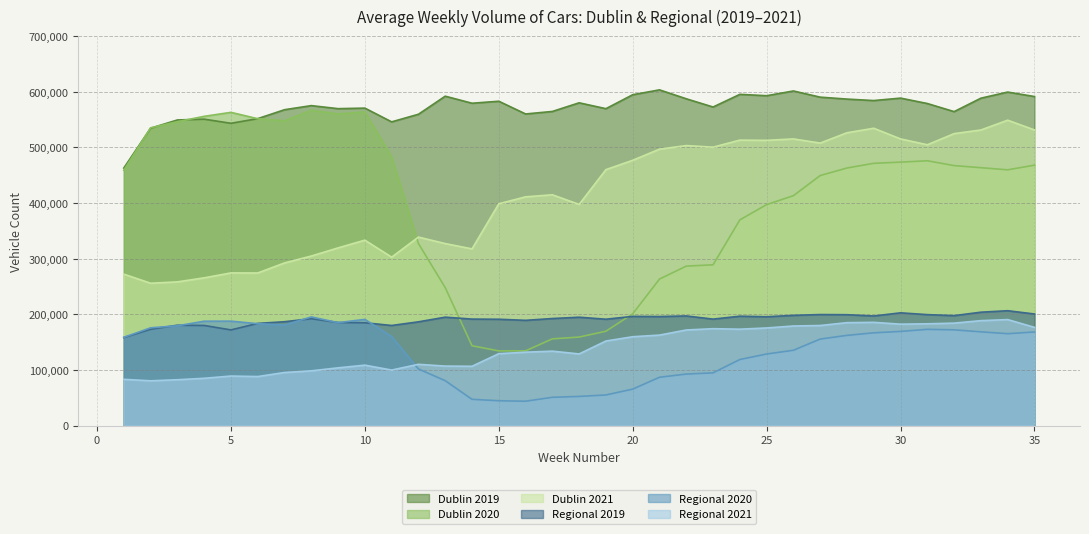

What is the value of the Regional 2020 point at the 7th from the left?

180801